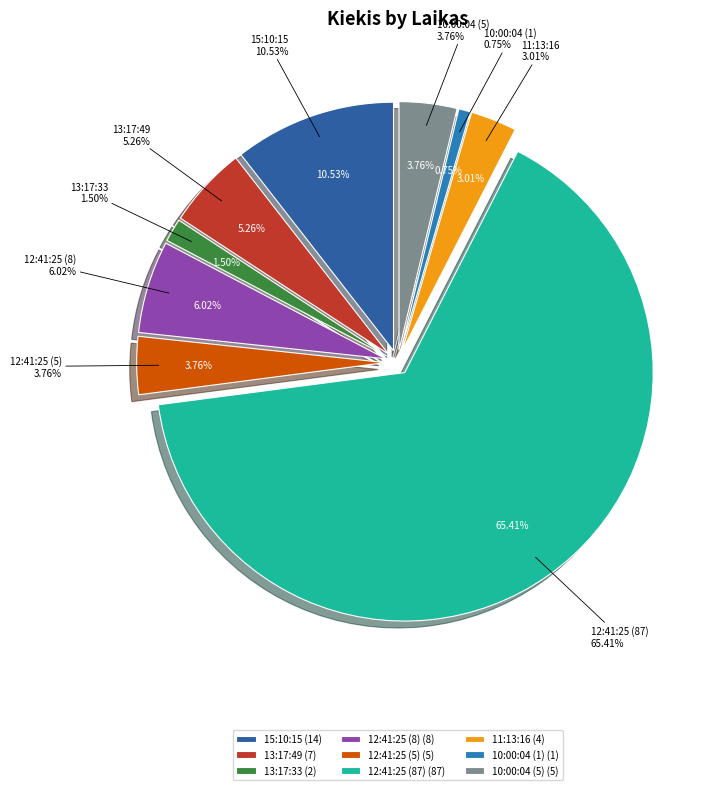

What is the largest slice in the pie chart?

12:41:25 (87)